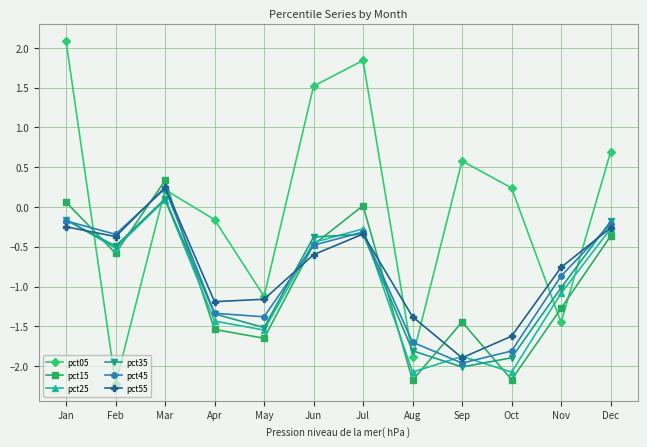

How many intersections are there between pct05 and pct25?

4